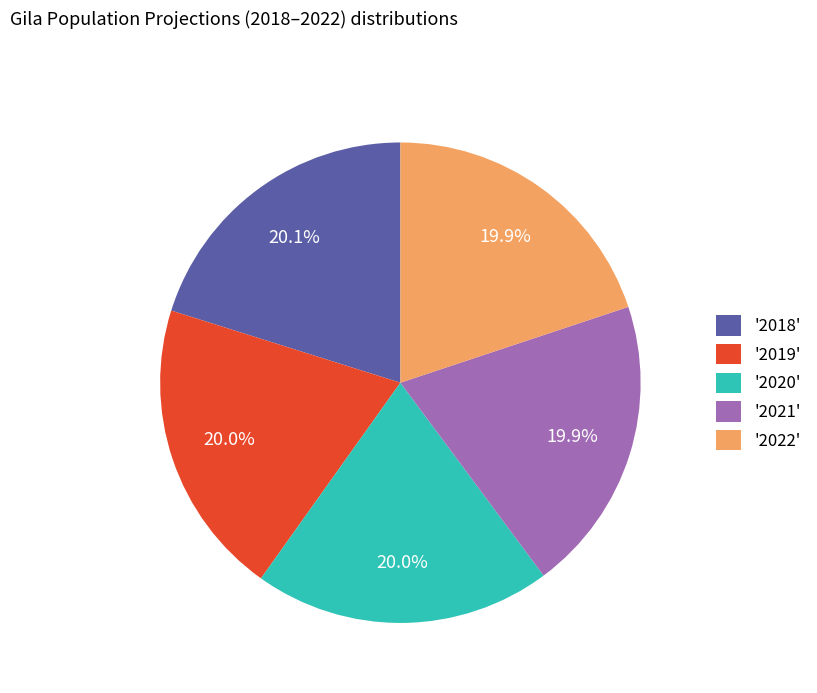

Approximately how many times larger is the value at '2018' compared to '2019'?

1.0